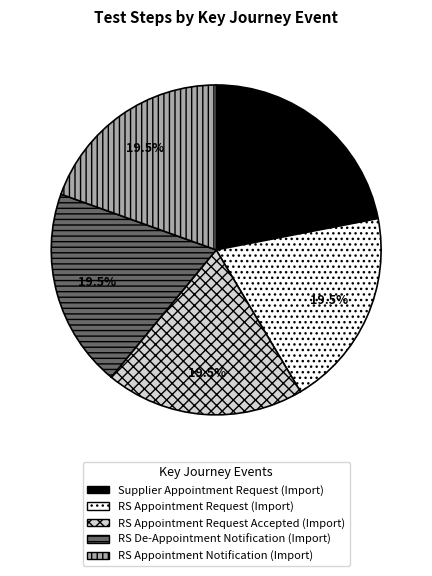

How many segments does this pie chart have?

5